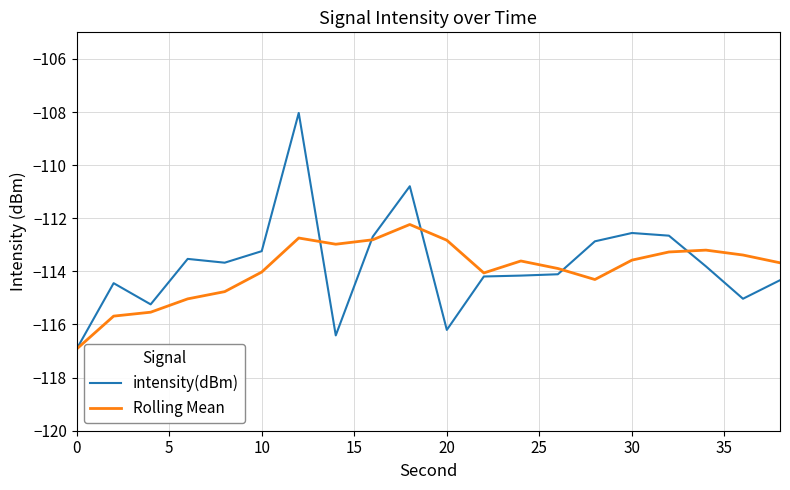

Which series has the widest spread of values?

intensity(dBm)